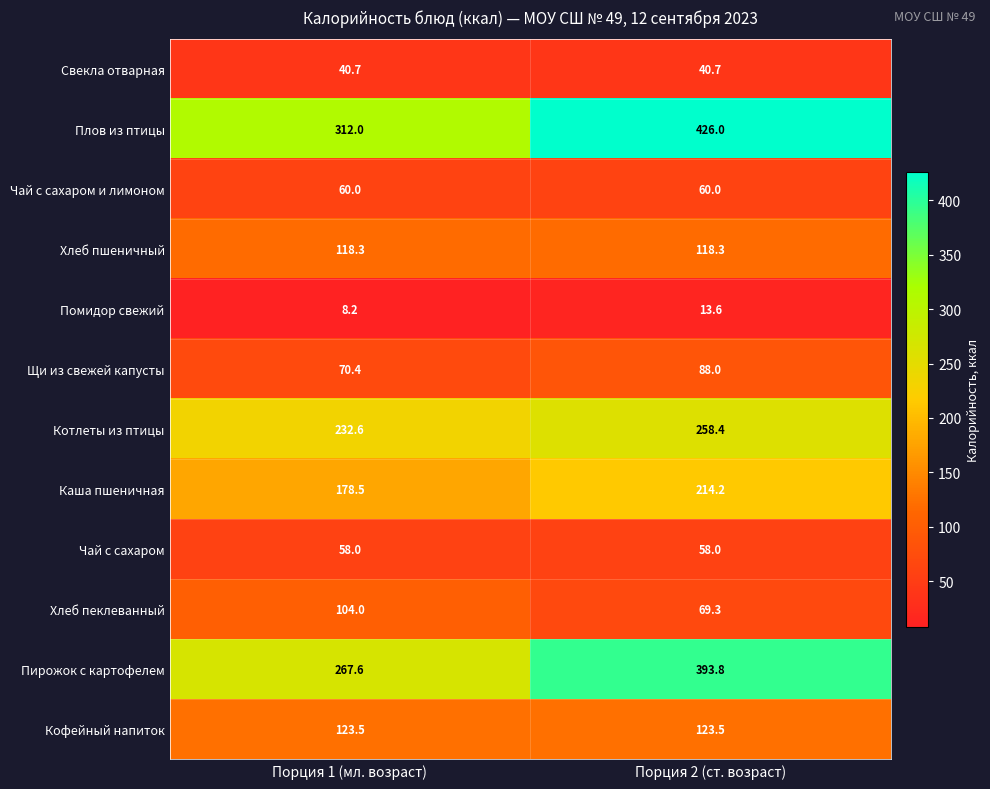

List the series in order of their peak value, lowest first.

Помидор свежий, Свекла отварная, Чай с сахаром, Чай с сахаром и лимоном, Щи из свежей капусты, Хлеб пеклеванный, Хлеб пшеничный, Кофейный напиток, Каша пшеничная, Котлеты из птицы, Пирожок с картофелем, Плов из птицы